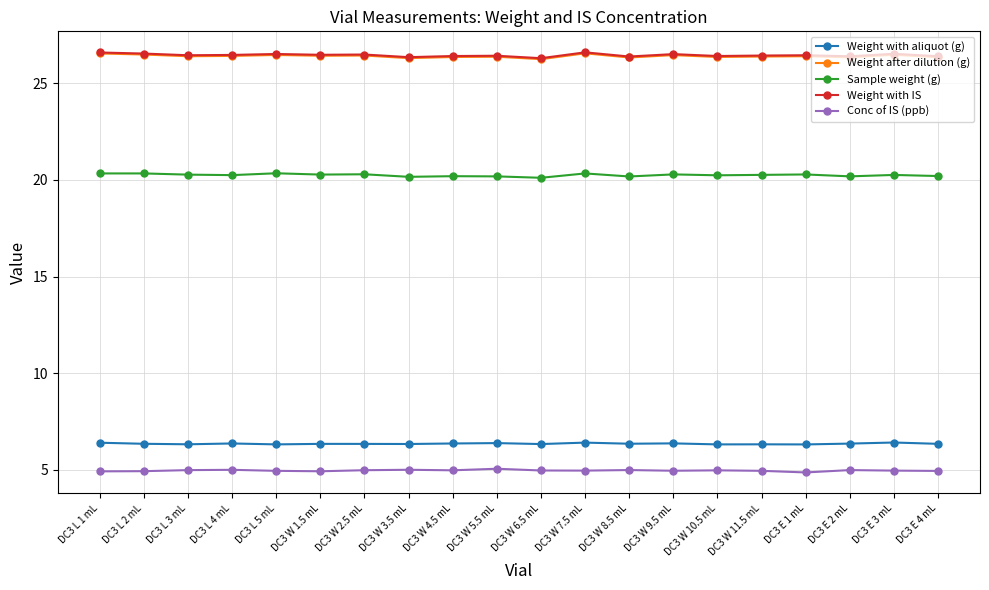

What is the maximum value shown in the chart?

26.6